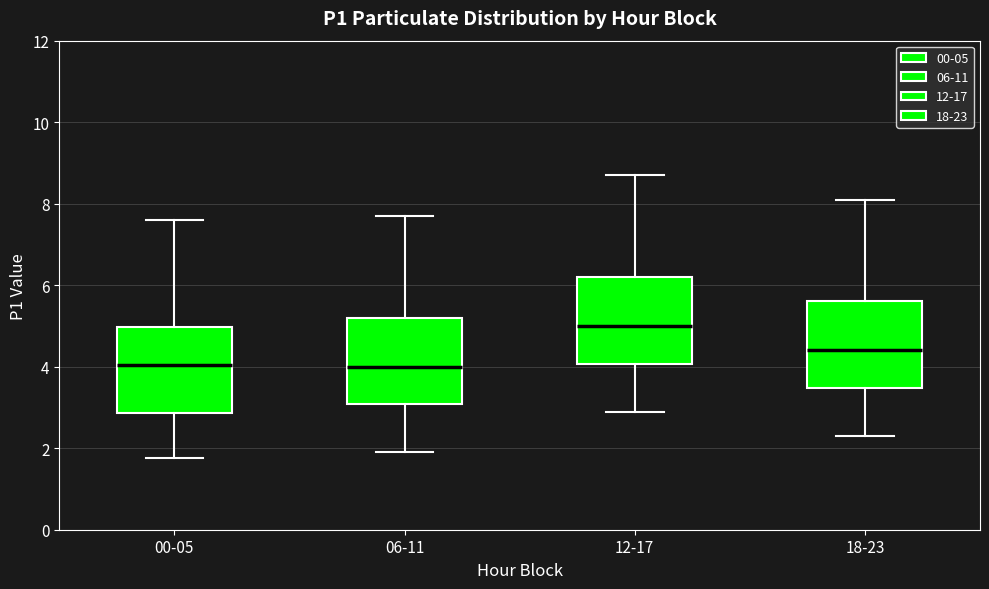

Reading left to right, read every box against the y-axis: the position of its median line, the range the box covers, and the ends of its whiskers. The values are not printed on the chart, so give them approximately, as read against the axis.

00-05: median 4.0, box 2.8 to 5.0, whiskers 1.8 to 7.6
06-11: median 4.0, box 3.0 to 5.2, whiskers 2.0 to 7.8
12-17: median 5.0, box 4.0 to 6.2, whiskers 3.0 to 8.8
18-23: median 4.4, box 3.4 to 5.6, whiskers 2.4 to 8.2